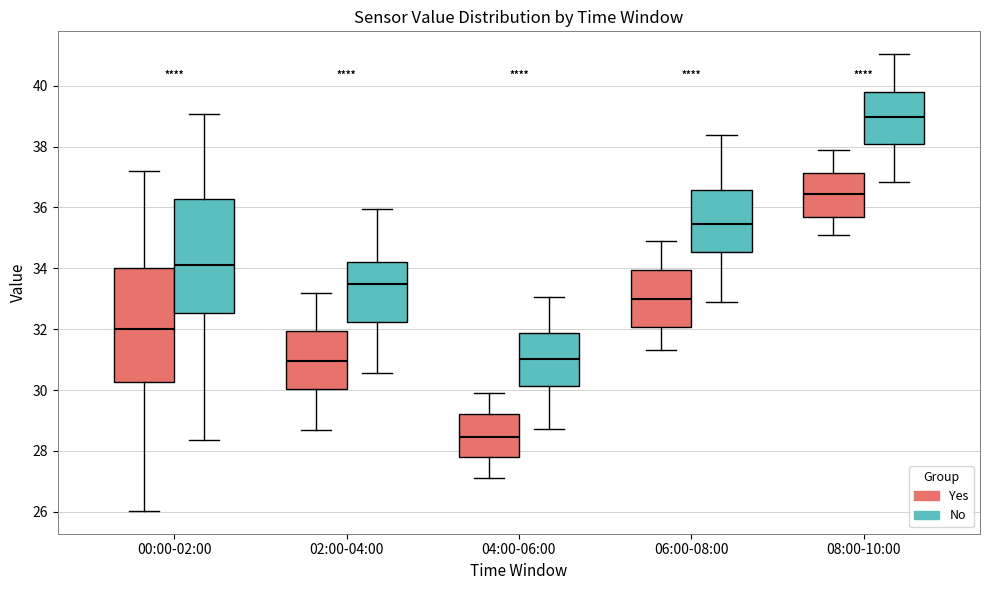

Which box's median line is the highest?

08:00-10:00 (No)